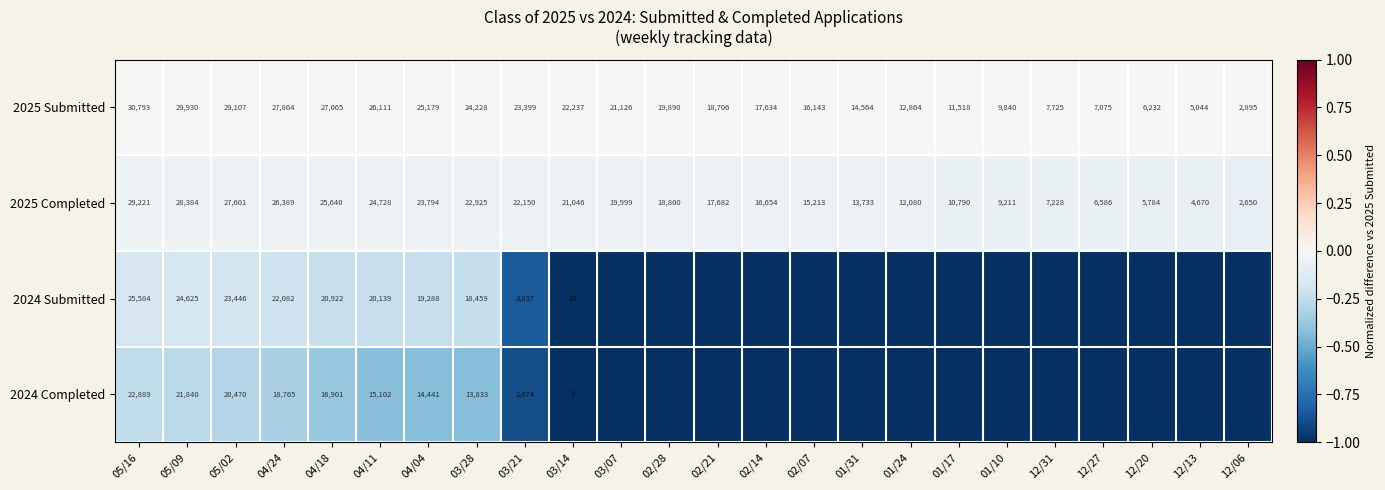

List the labels in order of 2025 Completed value, smallest first.

12/06, 12/13, 12/20, 12/27, 12/31, 01/10, 01/17, 01/24, 01/31, 02/07, 02/14, 02/21, 02/28, 03/07, 03/14, 03/21, 03/28, 04/04, 04/11, 04/18, 04/24, 05/02, 05/09, 05/16